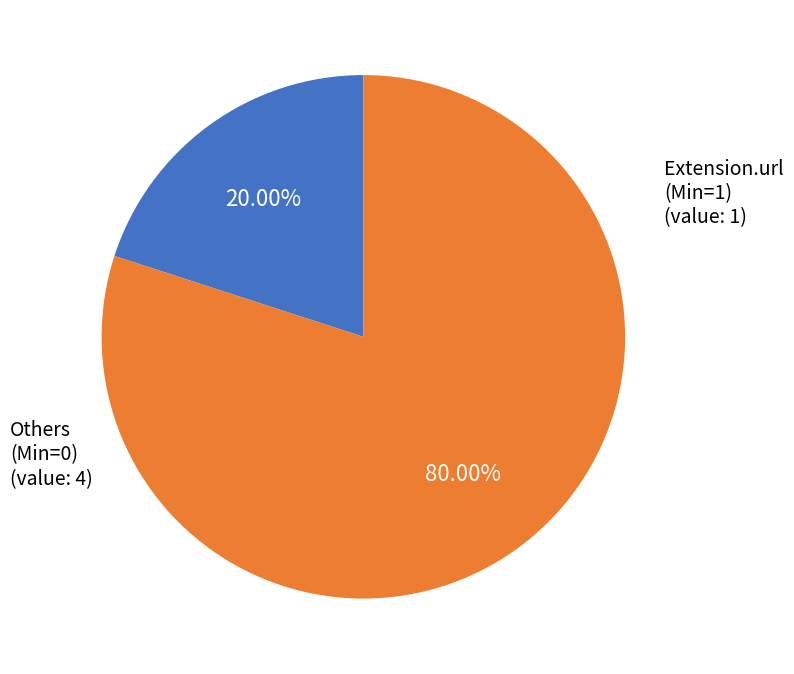

Is there any slice that represents more than half of the pie?

Yes